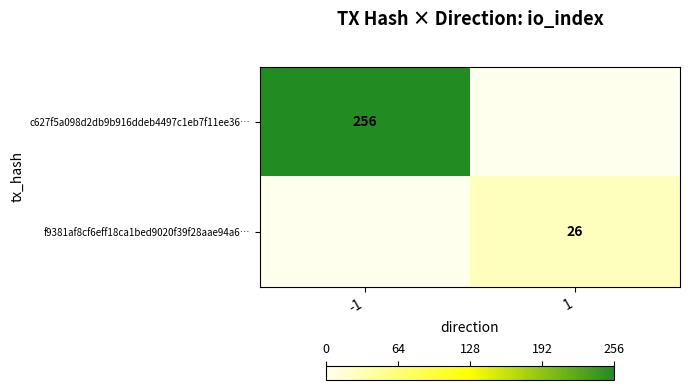

Which category has the highest value across all series?

-1